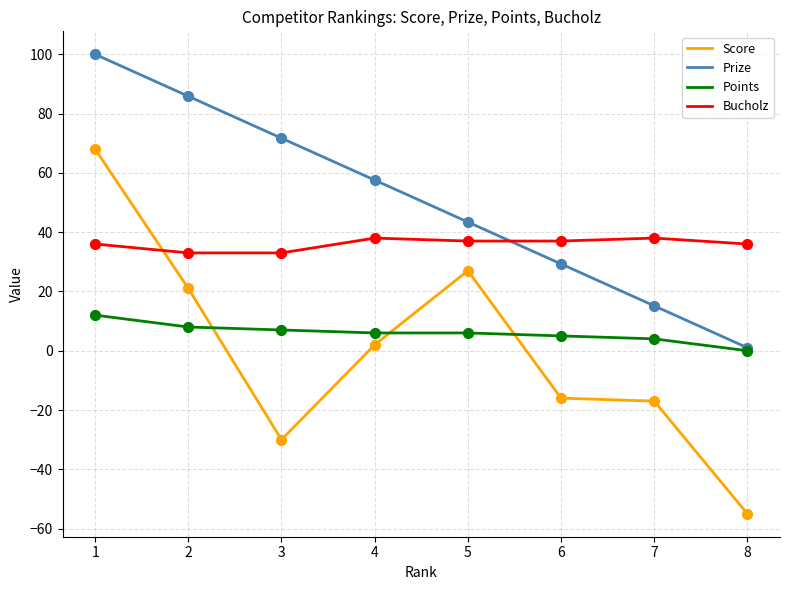

Which series has the largest range (max minus min)?

Score